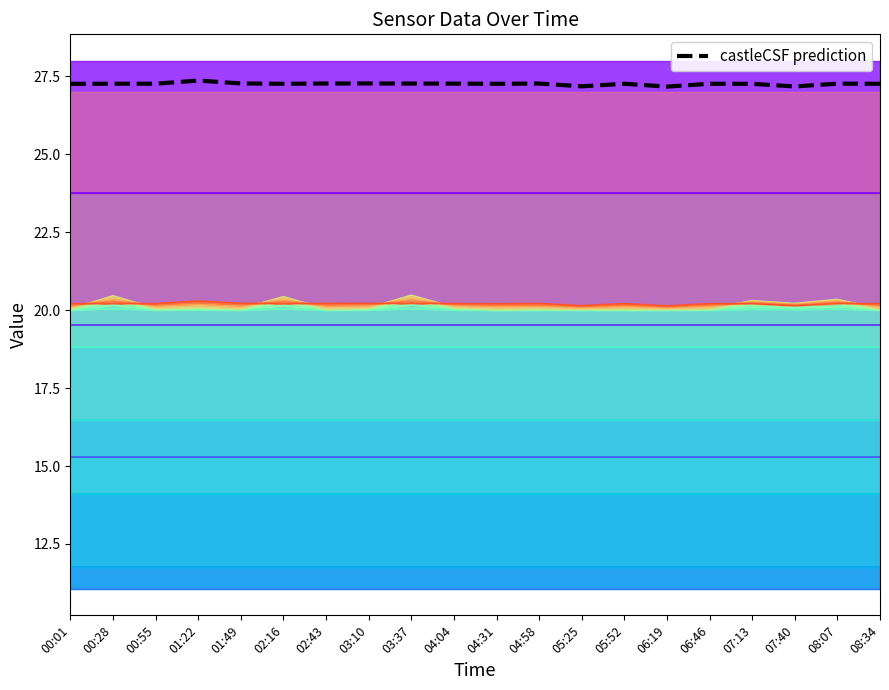

Does the chart display data point markers on the line(s)?

No